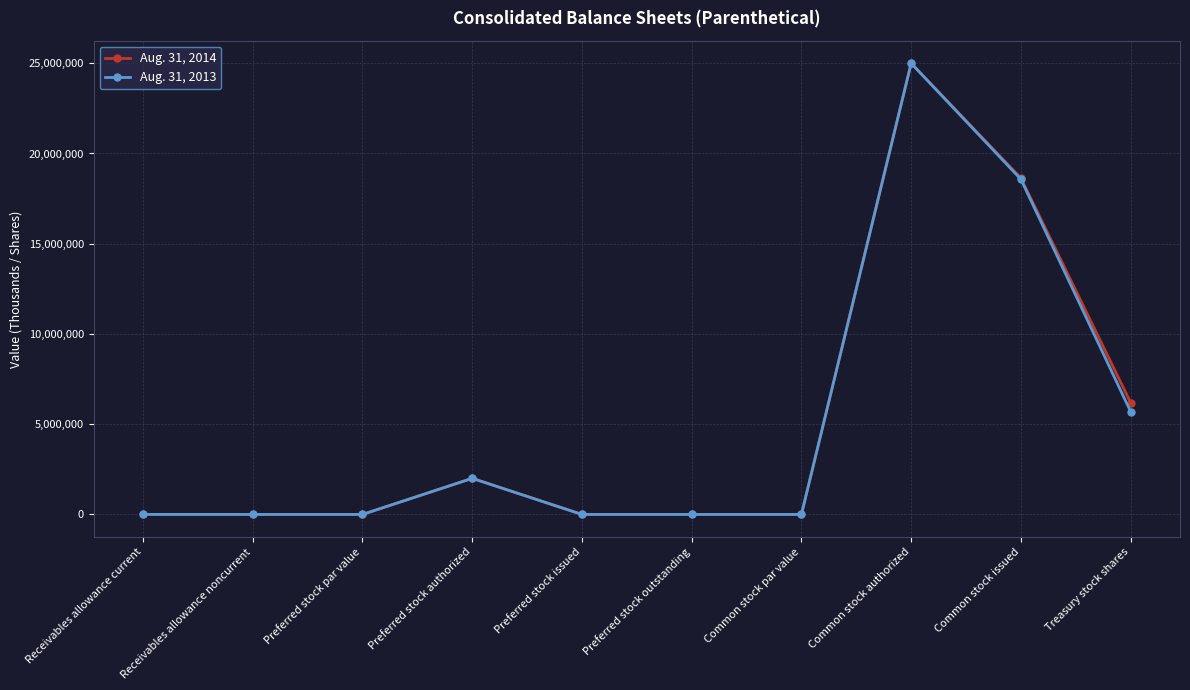

What is the label of the 1st point from the left?

Receivables allowance current